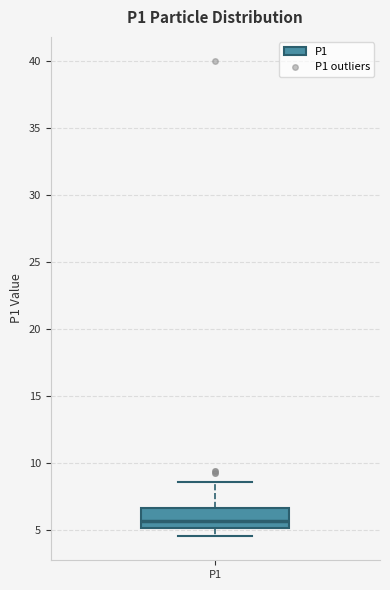

Transcribe this box plot: give where the median line is, the range the box spans, and where the two whiskers end, as read against the y-axis. The values are not printed on the chart, so give them approximately, as read against the axis.

median 5.5, box 5.0 to 6.5, whiskers 4.5 to 8.5